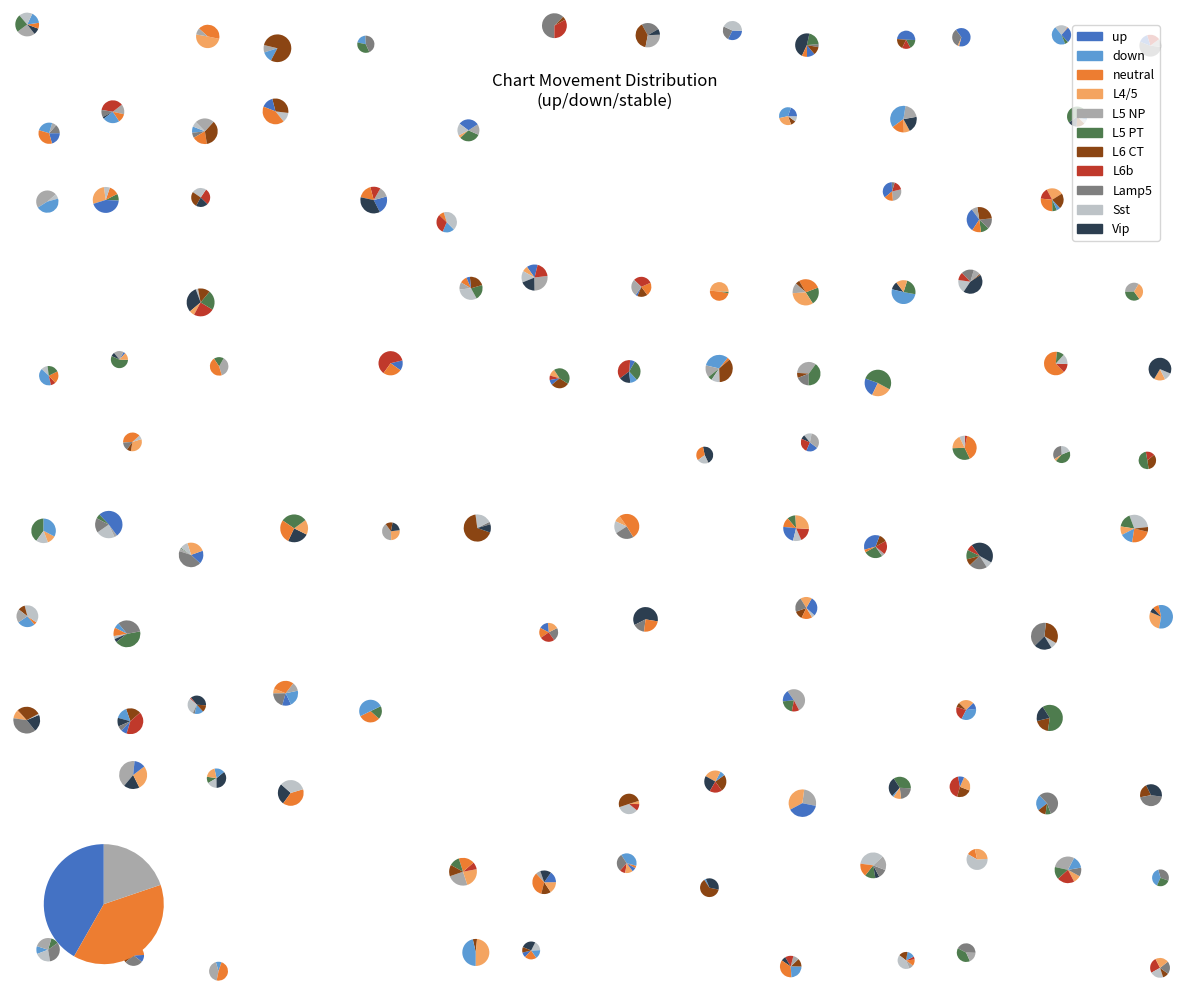

To the nearest percent, what is the average slice percentage?

33%